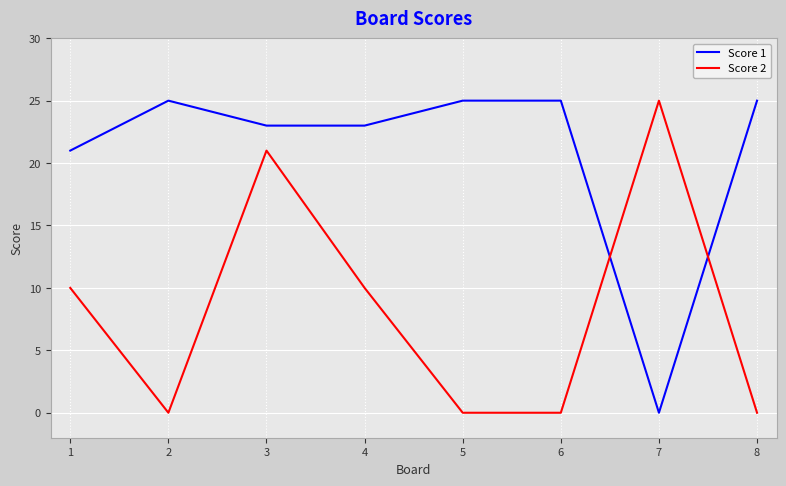

Rank the series at 3 from highest to lowest value.

Score 1, Score 2